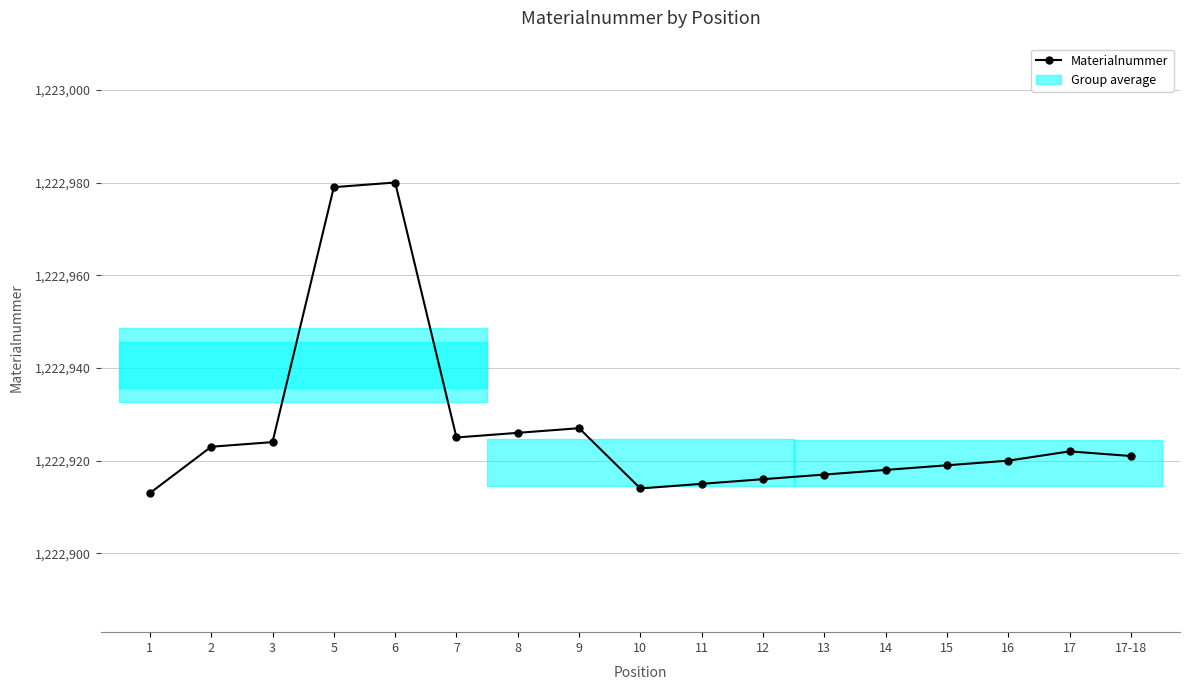

How many data points are less than 1222921?

8